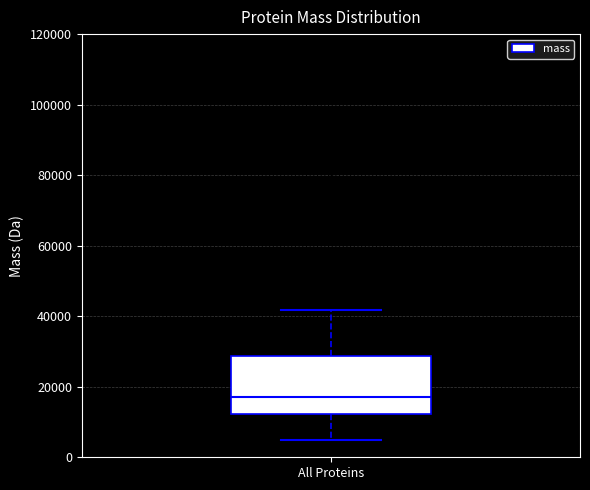

Where does the median line of the box for All Proteins sit on the y-axis? The values are not printed on the chart, so give them approximately, as read against the axis.

18000